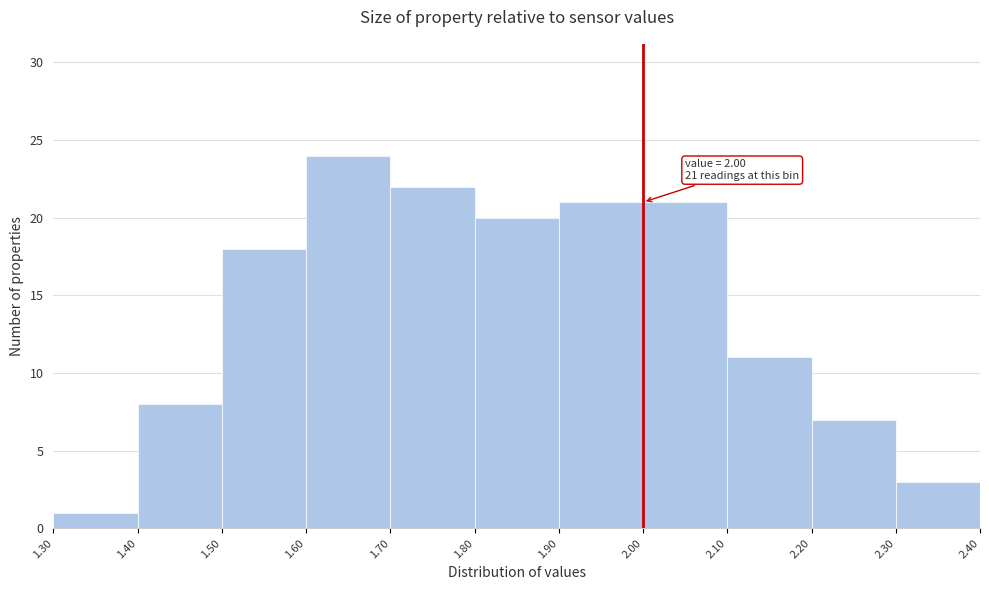

Over which range of the x-axis is the bar tallest?

1.60 to 1.70